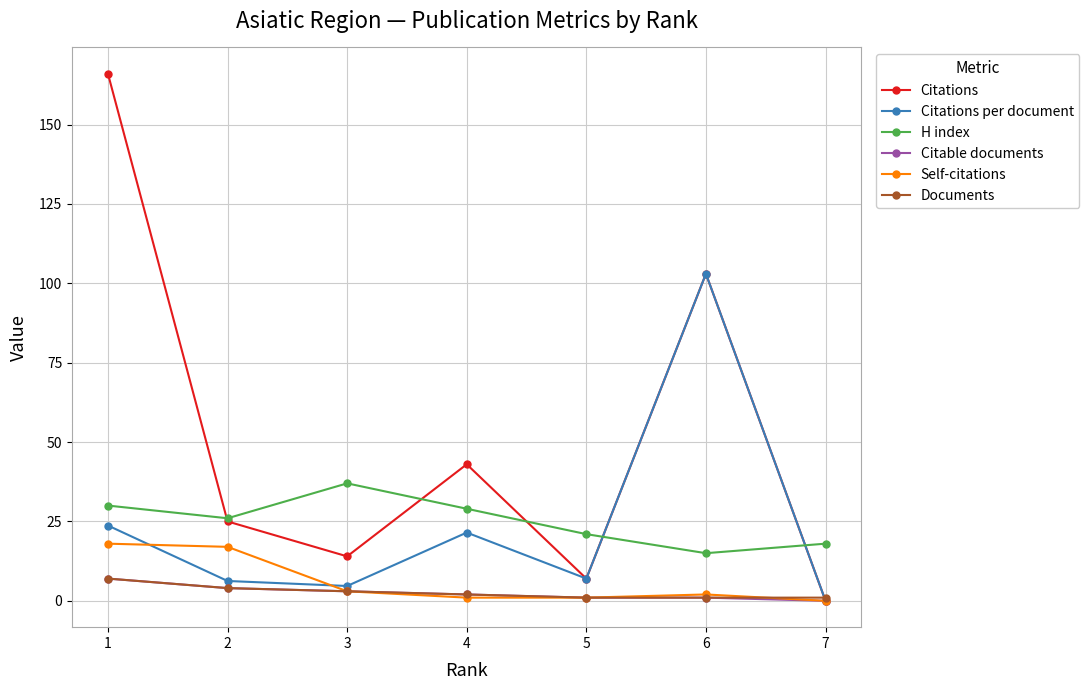

True or false: H index has more than 2 interior local peaks.

False